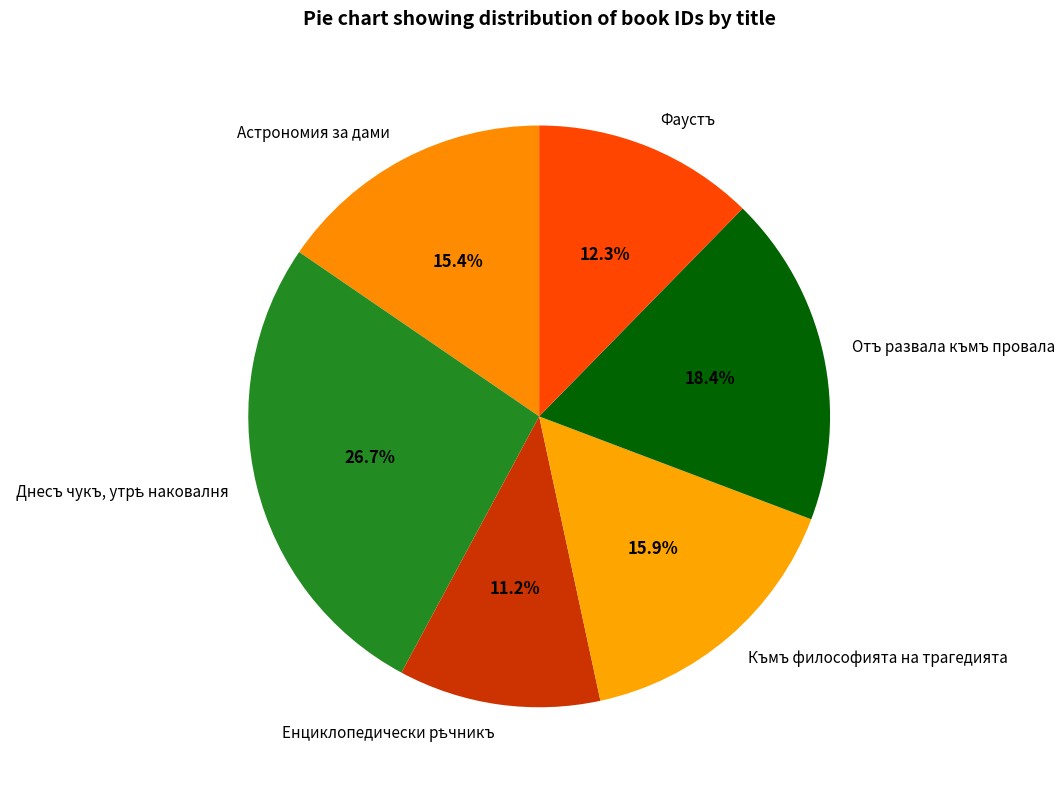

Does Отъ развала къмъ провала represent more than half of the total?

No